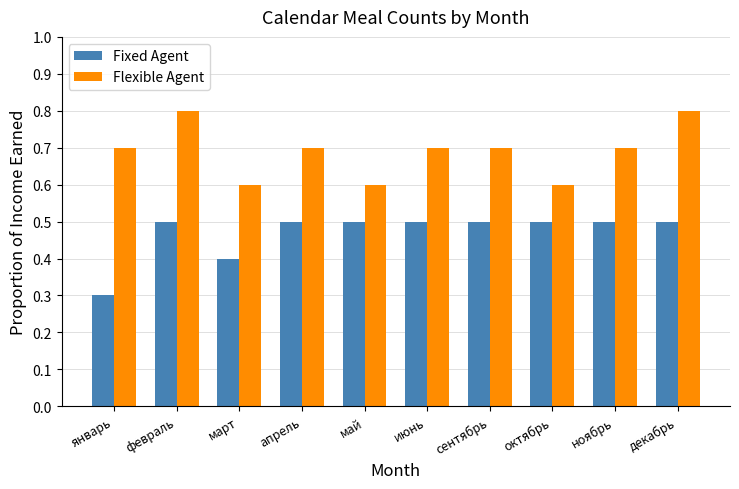

What value does the Fixed Agent series have at декабрь?

0.5